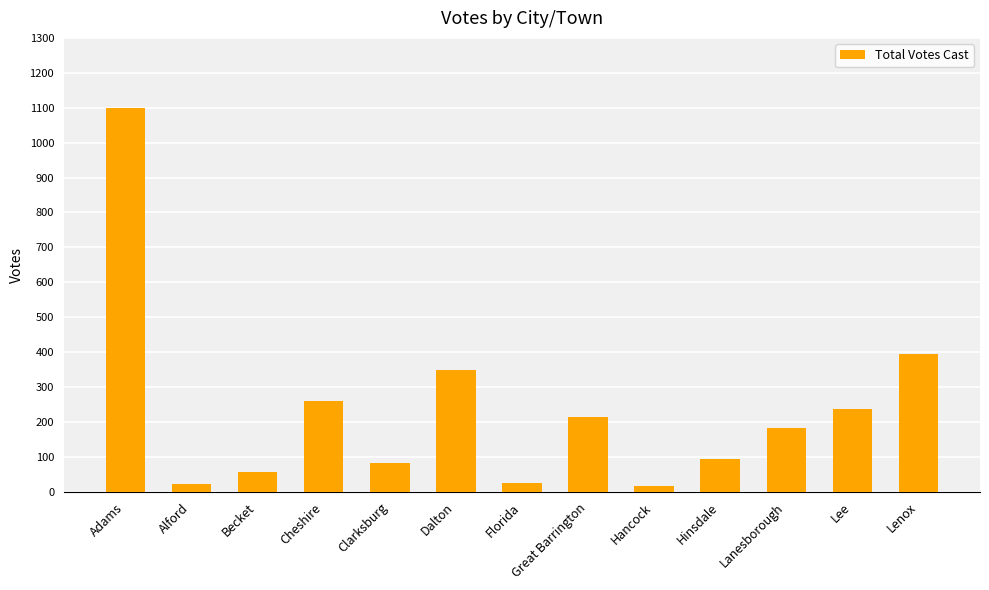

At which label is the value closest to 558?

Lenox